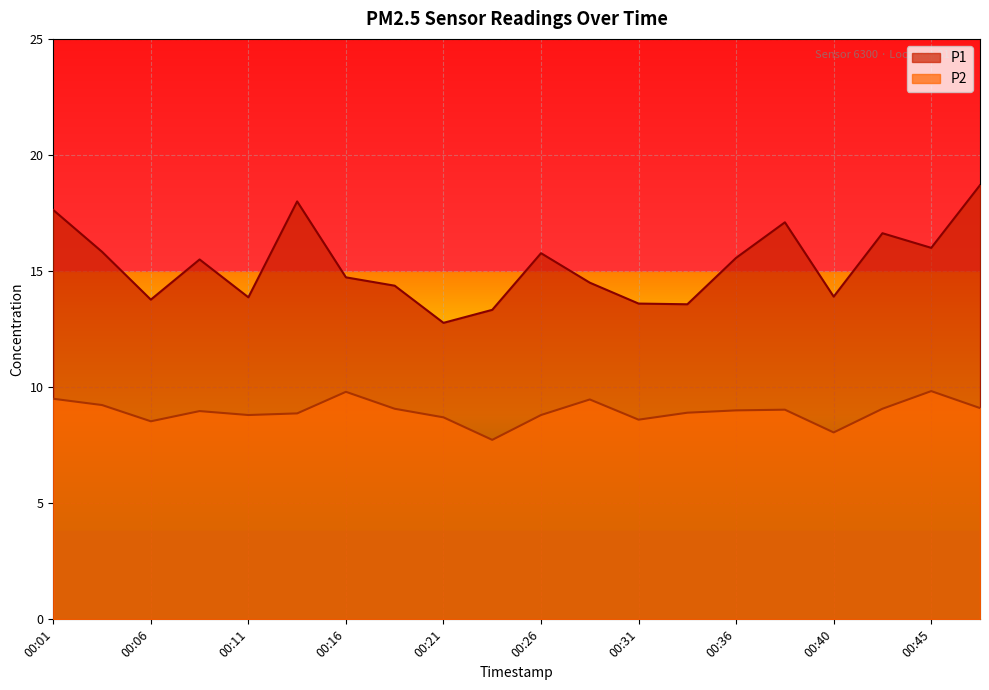

Between 00:18 and 00:31, which series saw the biggest shift?

P1